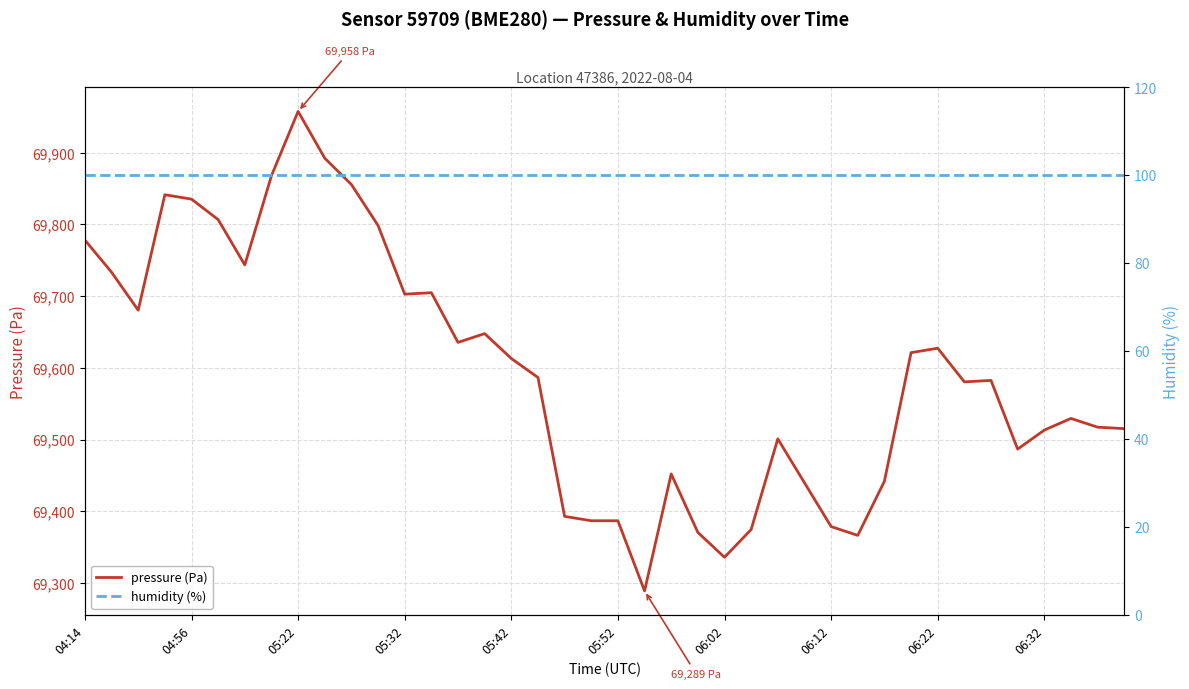

What is the difference between the highest and lowest values at 39?

69415.2